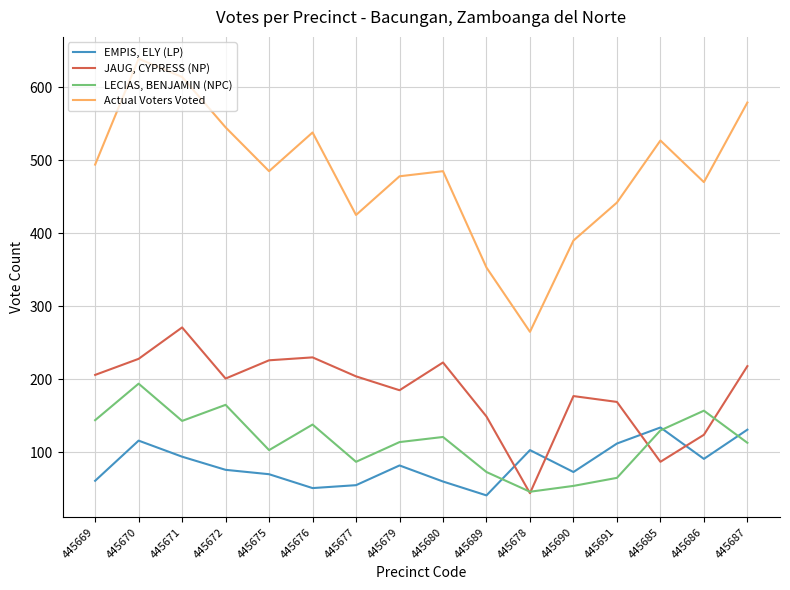

True or false: JAUG, CYPRESS (NP) has more than 0 points higher than both neighbors.

True